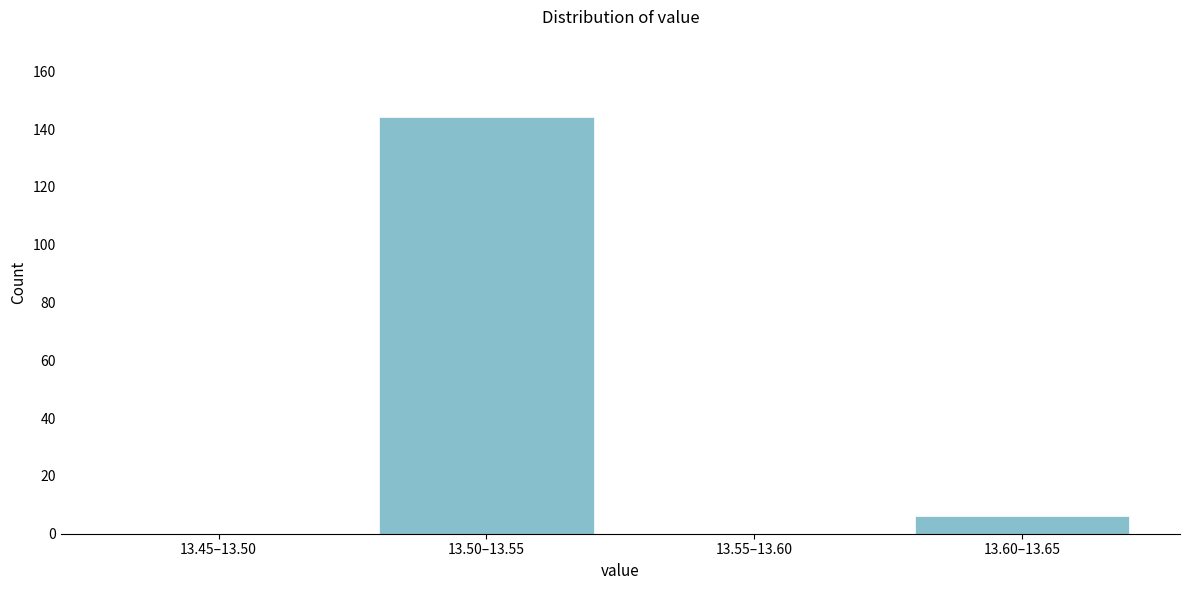

Reading left to right, what are all the values shown in this chart?

13.45–13.50=0	13.50–13.55=144	13.55–13.60=0	13.60–13.65=6